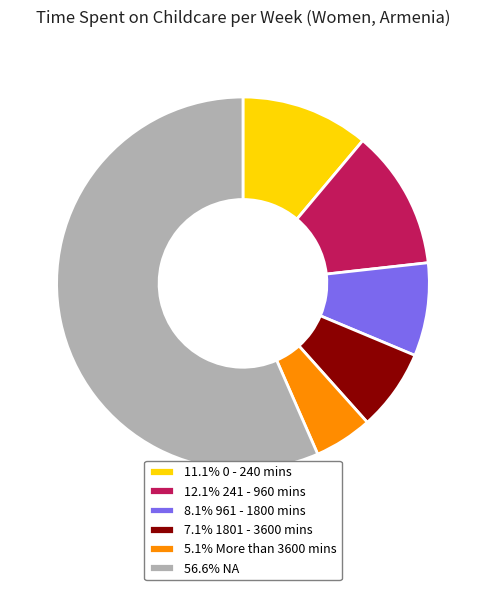

Do 8.1% 961 - 1800 mins and 7.1% 1801 - 3600 mins together represent more than half of the pie?

No